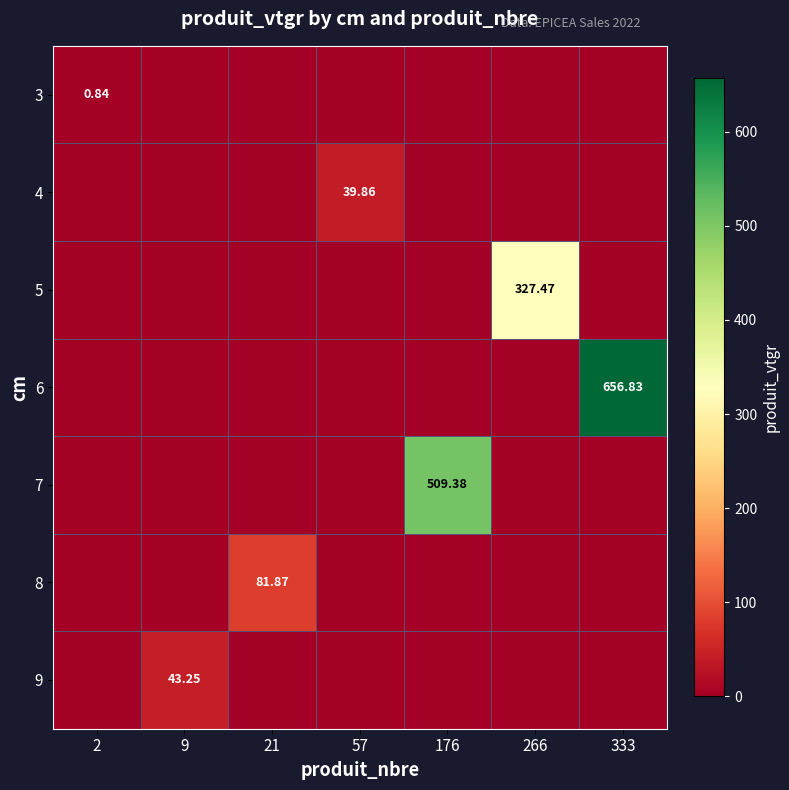

Is it true that 3 equals 0.0 at 333?

True